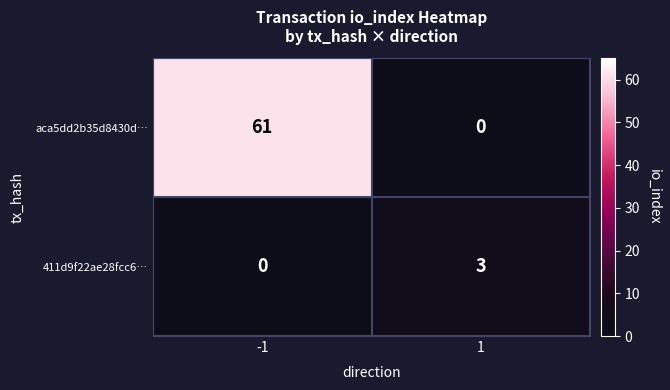

Reading left to right, list all the values displayed in this chart.

aca5dd2b35d8430d…: 61	0
411d9f22ae28fcc6…: 0	3